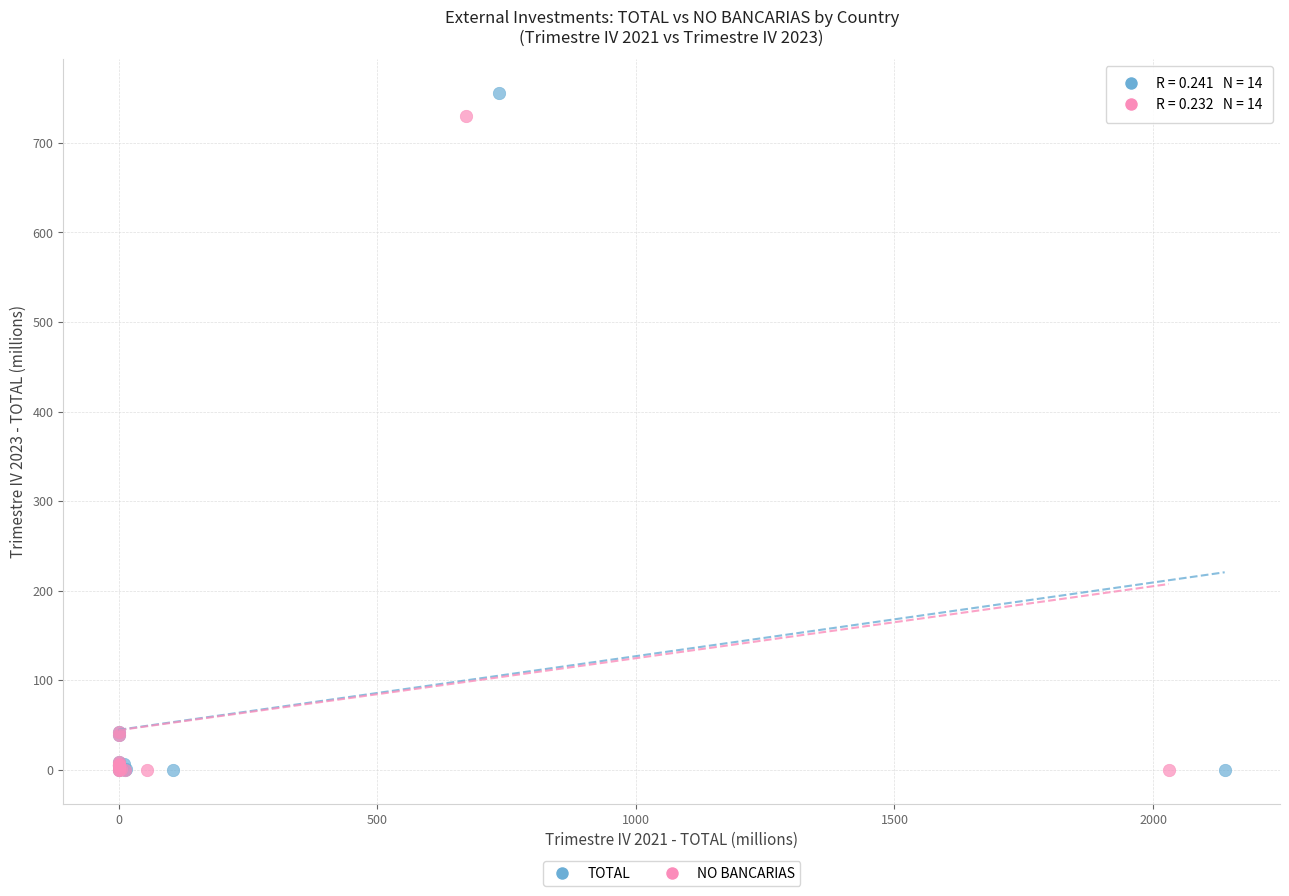

Which series has the widest spread of Y values?

TOTAL